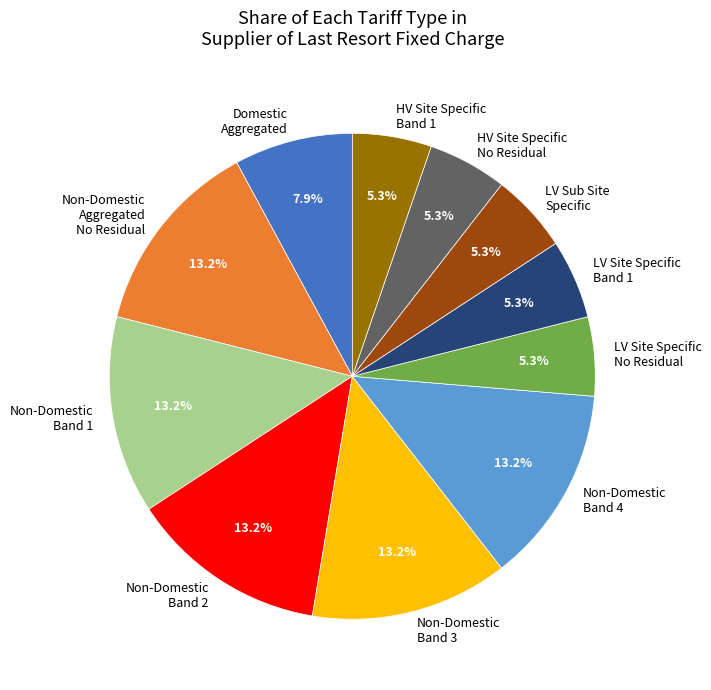

Is there any slice that represents more than half of the pie?

No